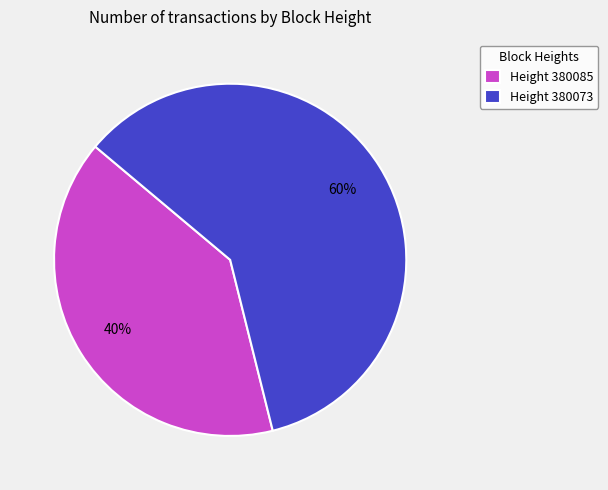

Rank the categories by value from lowest to highest.

Height 380085, Height 380073